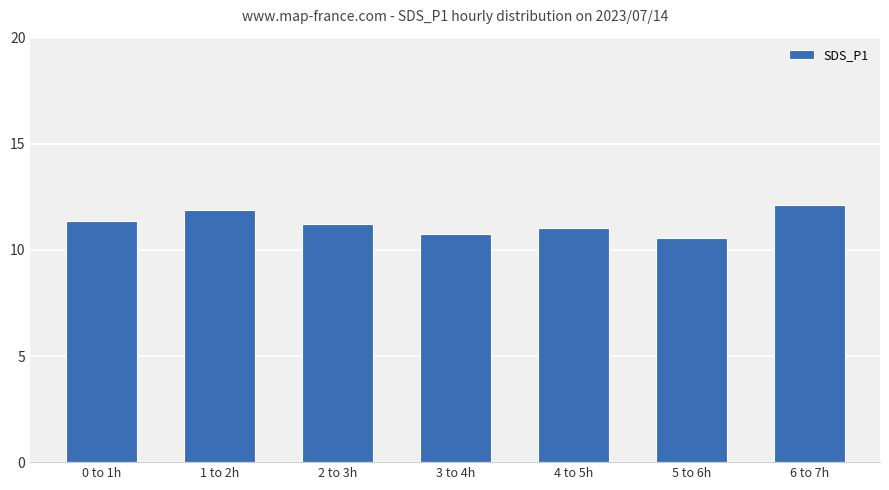

What is the approximate value at 4 to 5h?

11.0